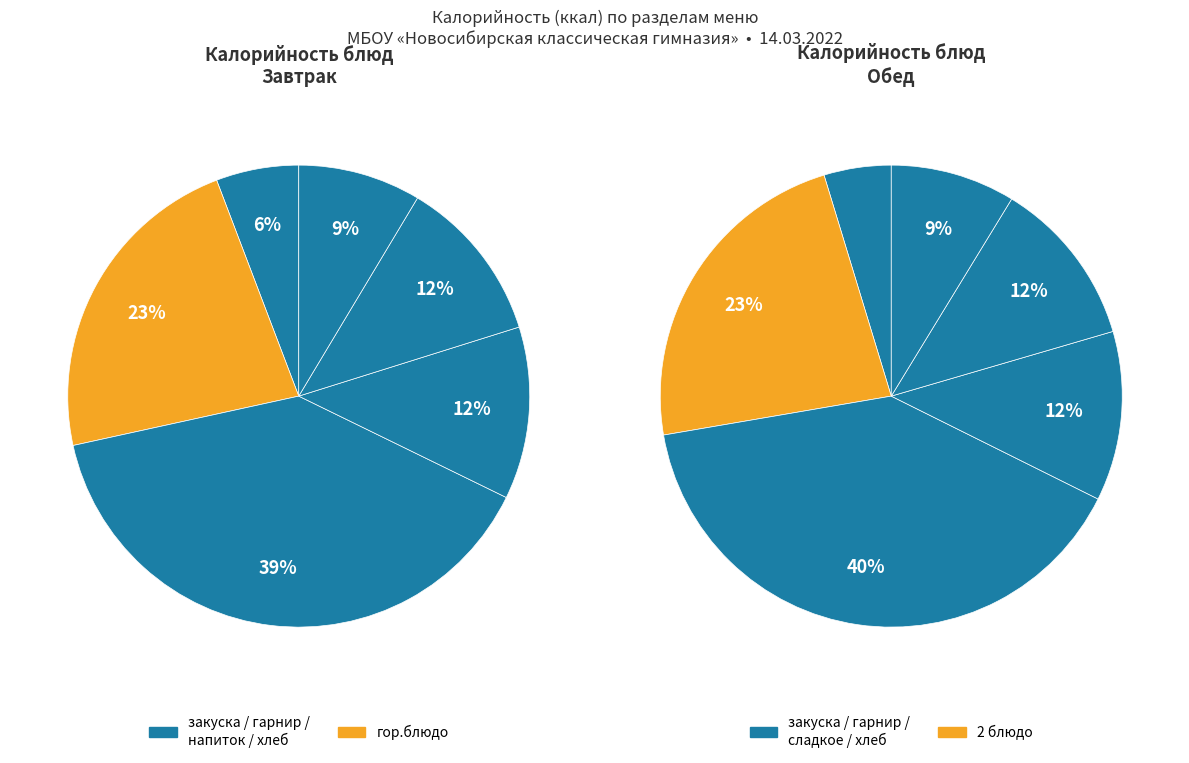

To the nearest percent, what portion does закуска represent?

5%